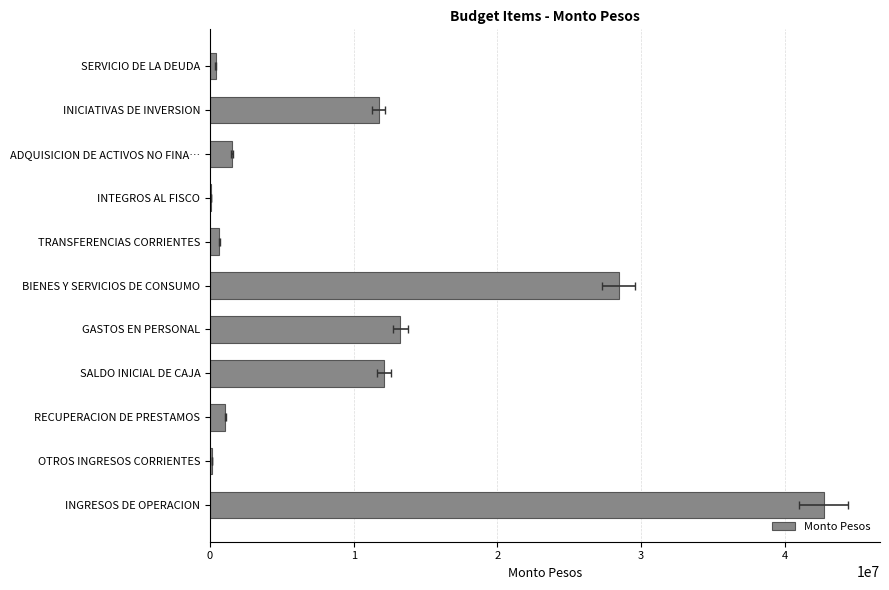

Rank the categories by value from lowest to highest.

INTEGROS AL FISCO, OTROS INGRESOS CORRIENTES, SERVICIO DE LA DEUDA, TRANSFERENCIAS CORRIENTES, RECUPERACION DE PRESTAMOS, ADQUISICION DE ACTIVOS NO FINA…, INICIATIVAS DE INVERSION, SALDO INICIAL DE CAJA, GASTOS EN PERSONAL, BIENES Y SERVICIOS DE CONSUMO, INGRESOS DE OPERACION